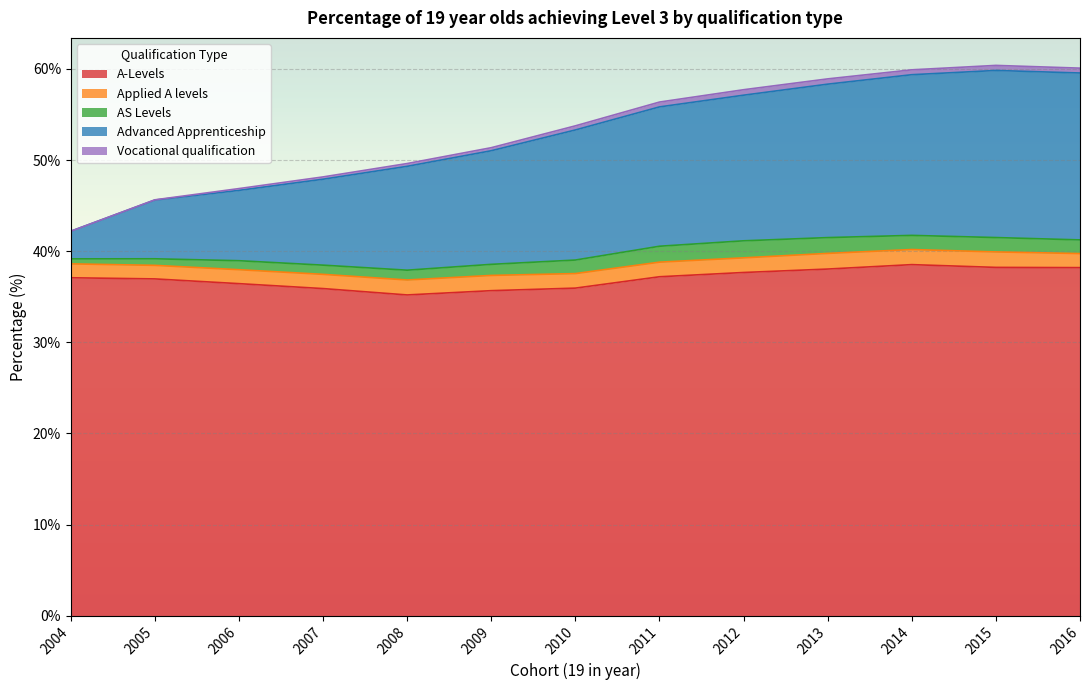

After their last crossing, which series has the higher values: AS Levels or Applied A levels?

Applied A levels